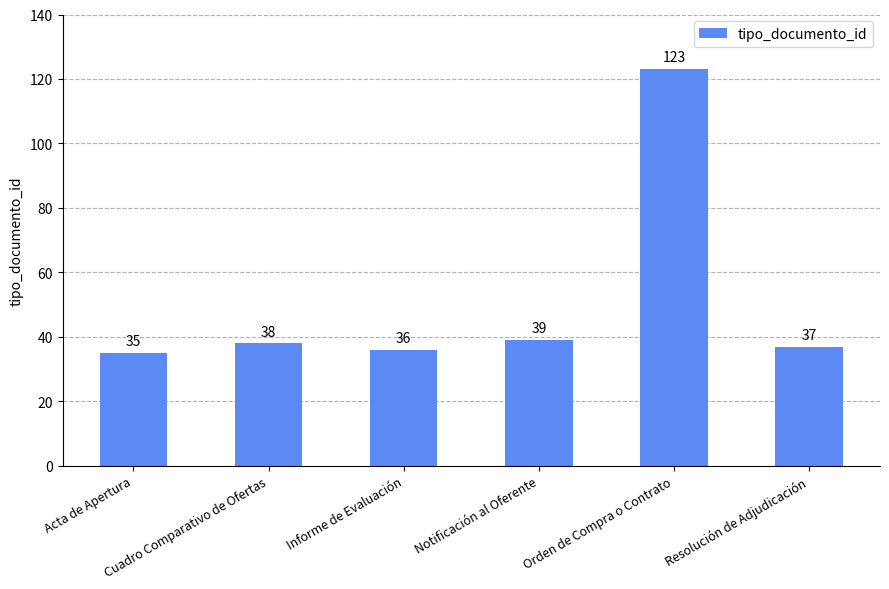

True or false: the data shows 38 at Cuadro Comparativo de Ofertas.

True